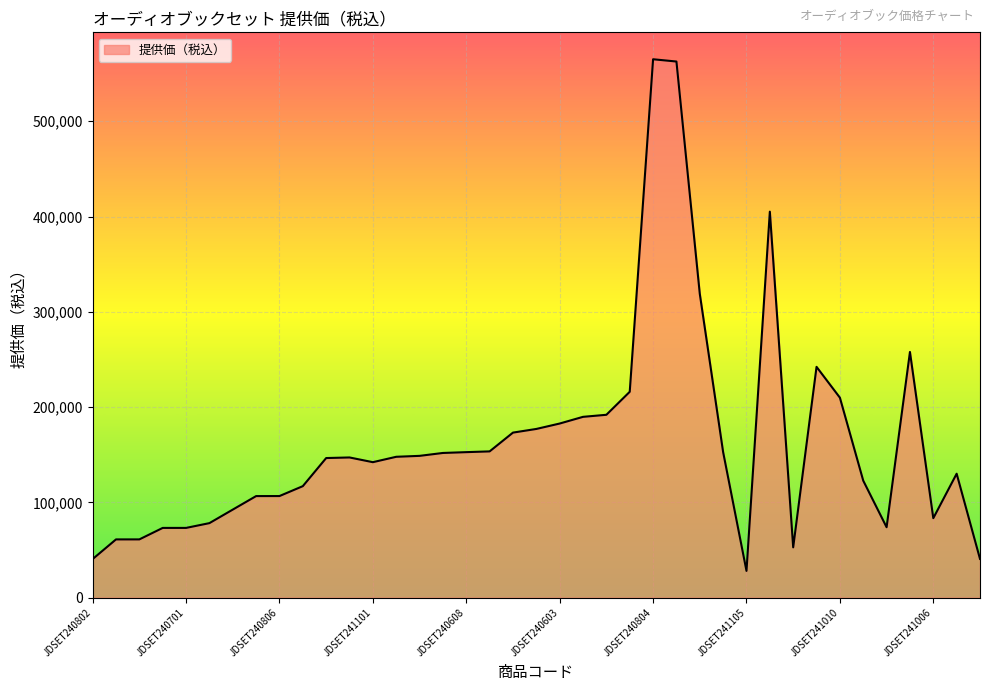

What is the greatest value displayed?

565044